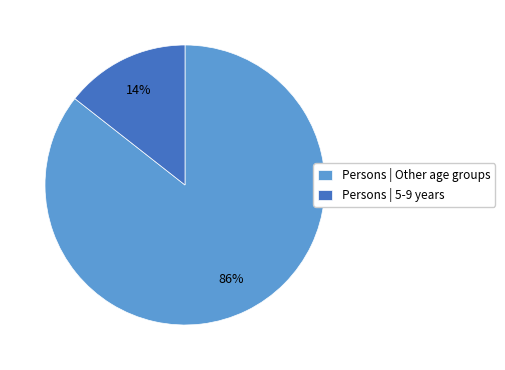

Which has a higher value, Persons | Other age groups or Persons | 5-9 years?

Persons | Other age groups